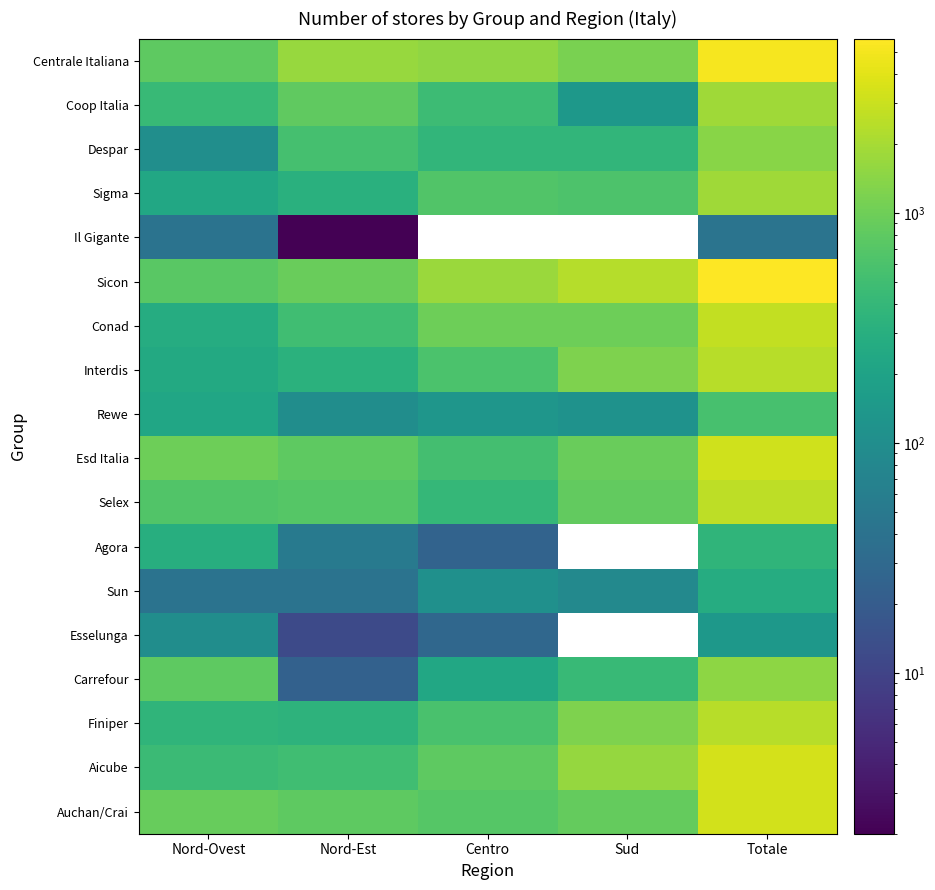

Read the Despar value at Nord-Ovest.

103.0